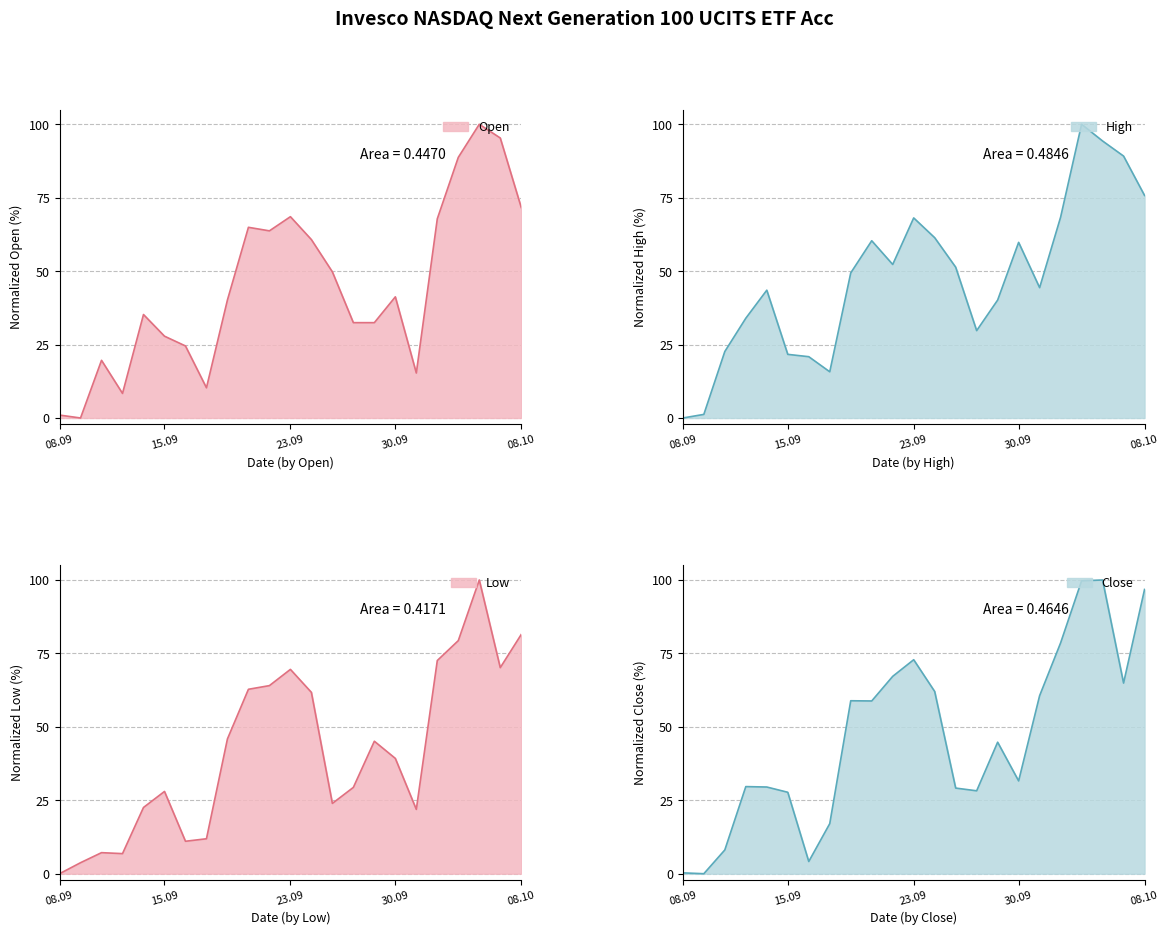

What is the difference between the maximum and second lowest values in the High series?

98.8